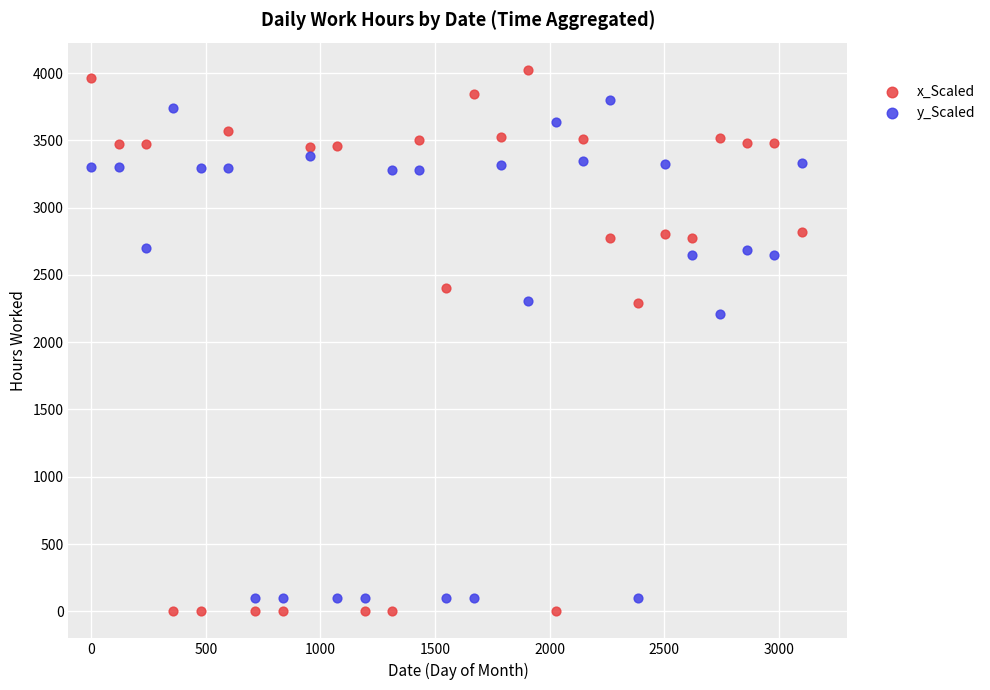

Across all data points, what is the range of Y values (max minus min)?

4025.0